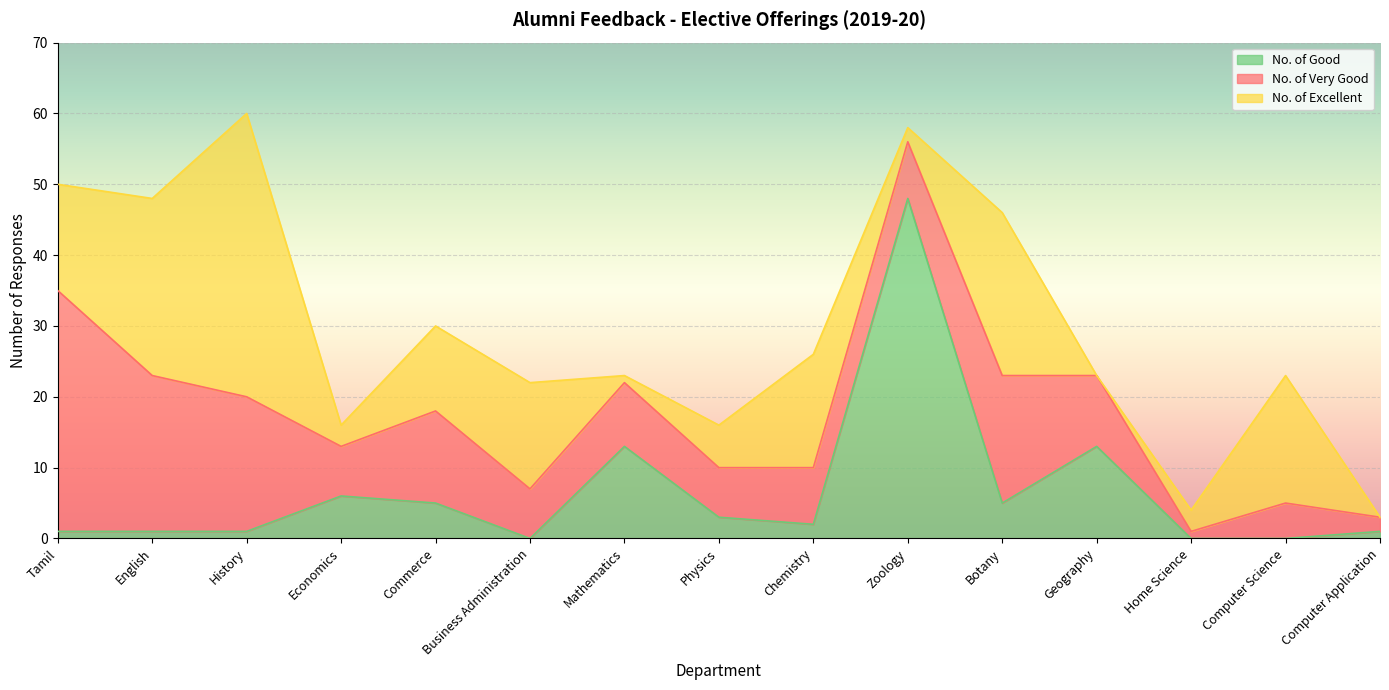

At how many categories does at least one series exceed 21?

5